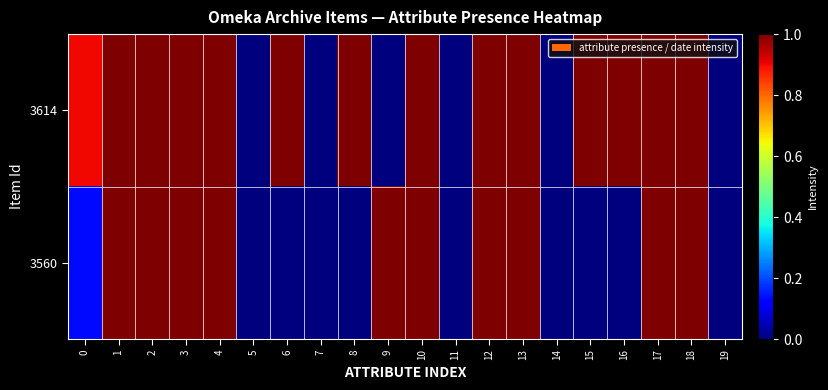

Reading left to right, transcribe all the data shown in this chart.

3614: 0=0.9	1=1.0	2=1.0	3=1.0	4=1.0	5=0.0	6=1.0	7=0.0	8=1.0	9=0.0	10=1.0	11=0.0	12=1.0	13=1.0	14=0.0	15=1.0	16=1.0	17=1.0	18=1.0	19=0.0
3560: 0=0.1	1=1.0	2=1.0	3=1.0	4=1.0	5=0.0	6=0.0	7=0.0	8=0.0	9=1.0	10=1.0	11=0.0	12=1.0	13=1.0	14=0.0	15=0.0	16=0.0	17=1.0	18=1.0	19=0.0